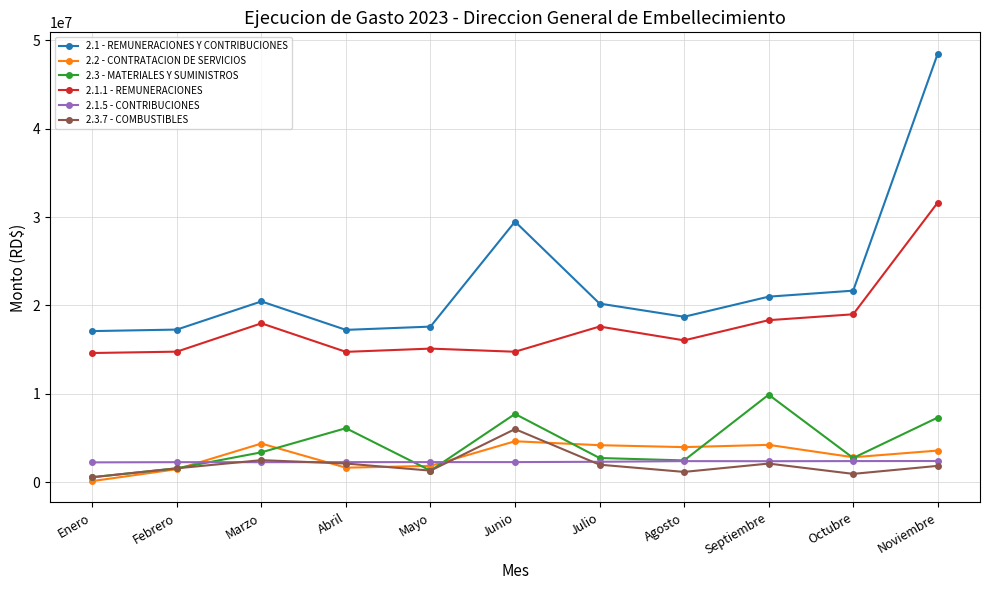

At which category is the sum across all series the highest?

Noviembre